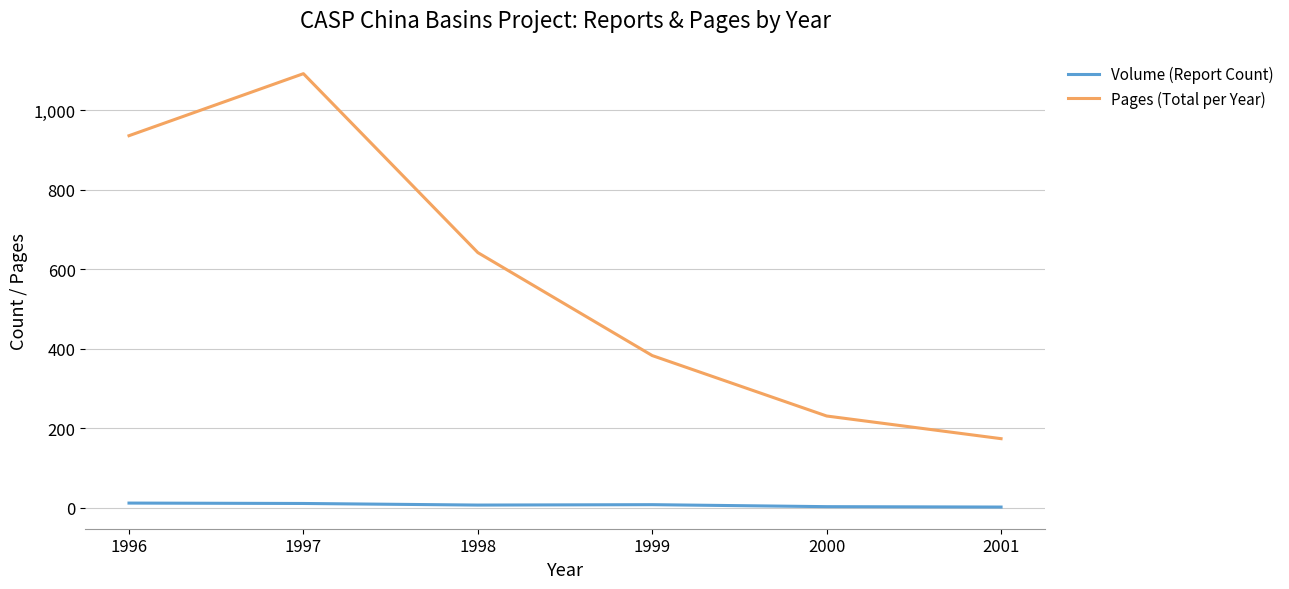

True or false: Volume (Report Count) and Pages (Total per Year) cross at least once.

False